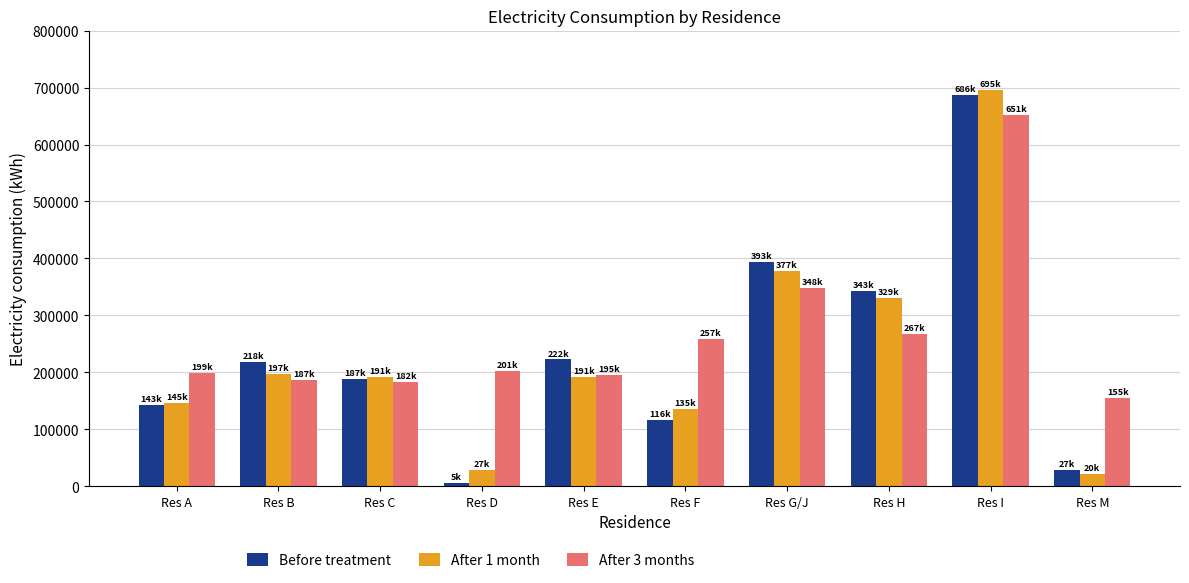

How many values in the Before treatment series are below 218524?

5